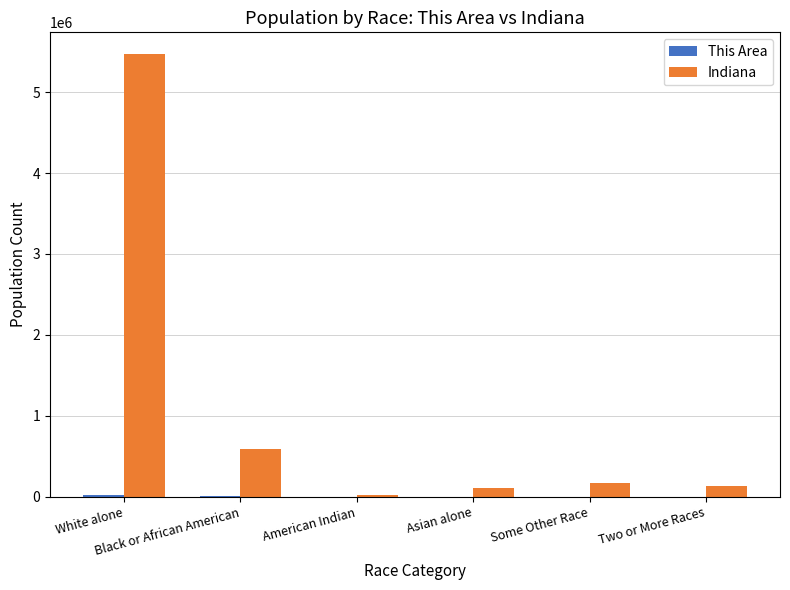

What is the sum of all Indiana values?

6481454